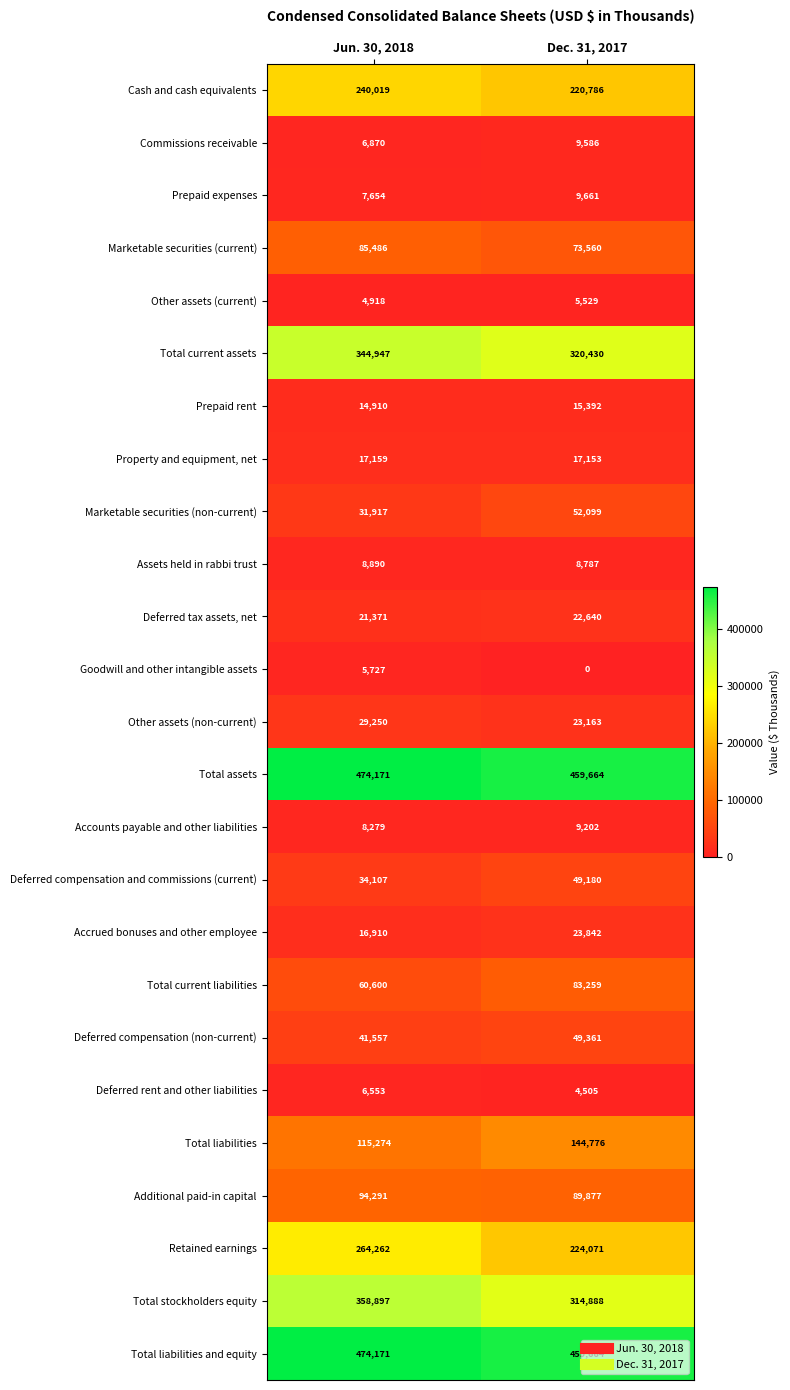

Which label corresponds to the largest value in the chart?

Jun. 30, 2018